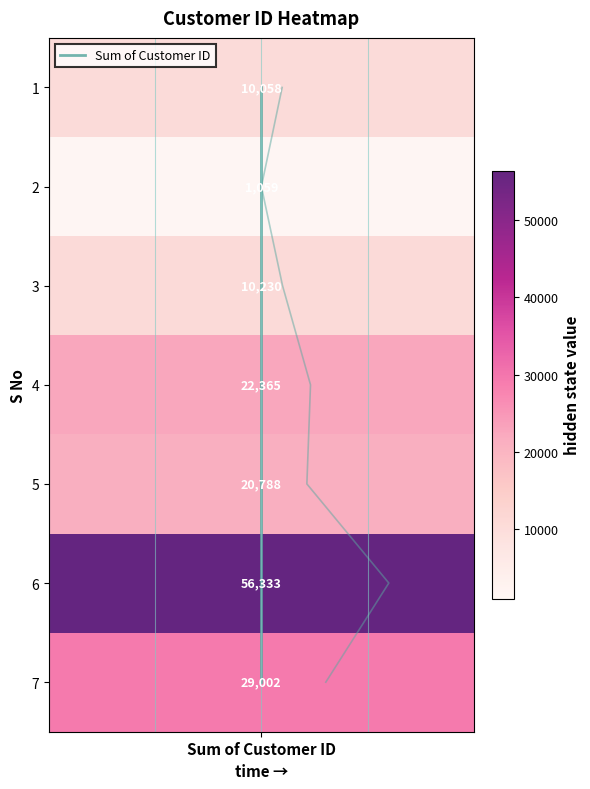

Which has a higher value, Sum of Customer ID or Sum of Customer ID?

Sum of Customer ID